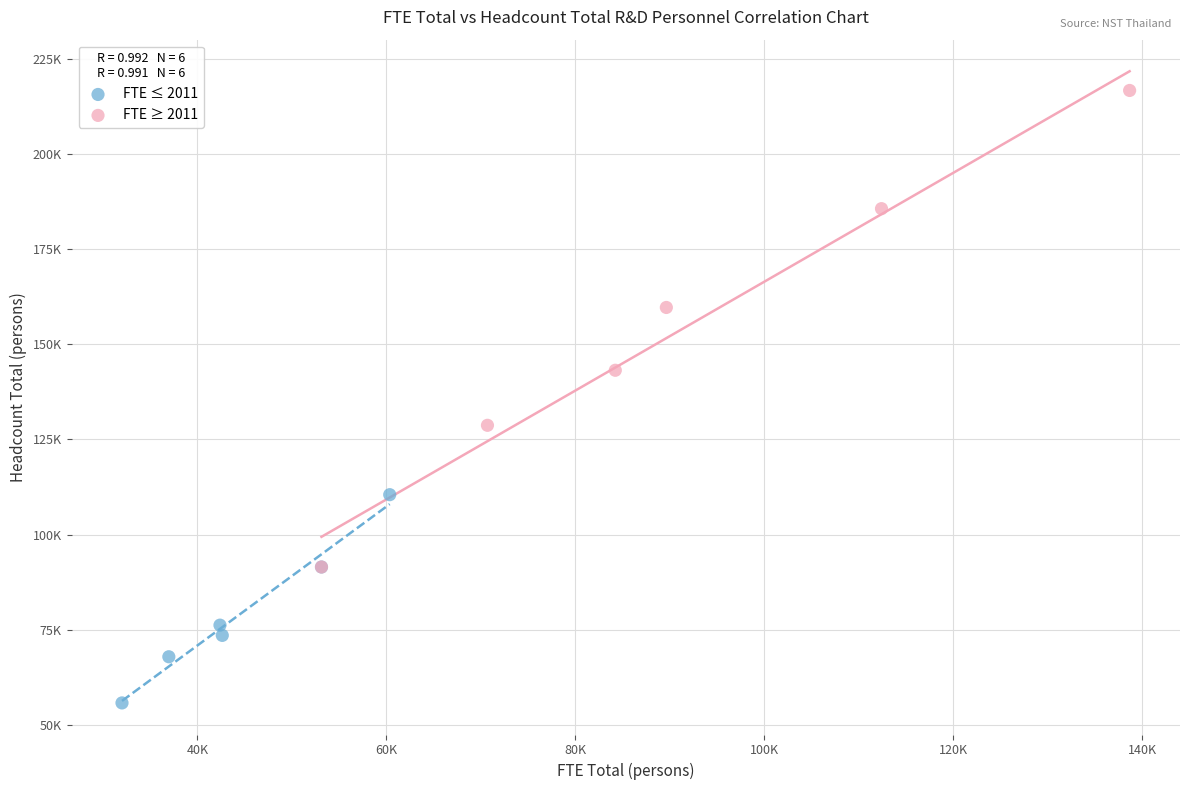

What are all the series names shown in the legend?

FTE ≤ 2011, FTE ≥ 2011